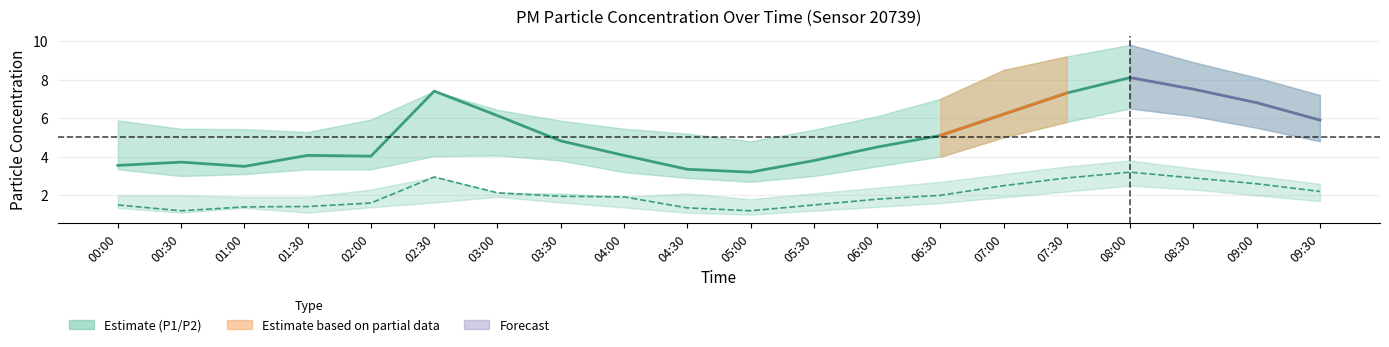

What is the approximate value of P1_upper at 00:30?

5.5